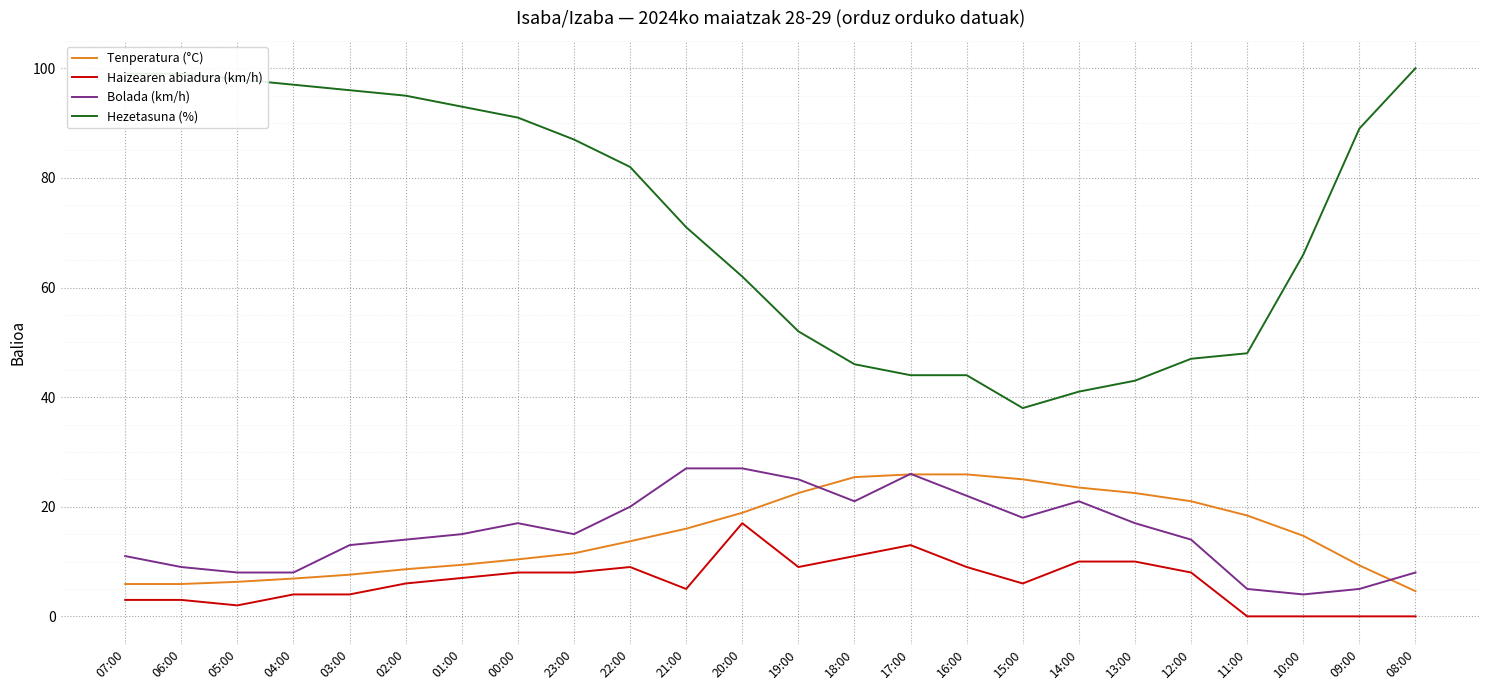

What is the maximum value for Hezetasuna (%)?

100.0